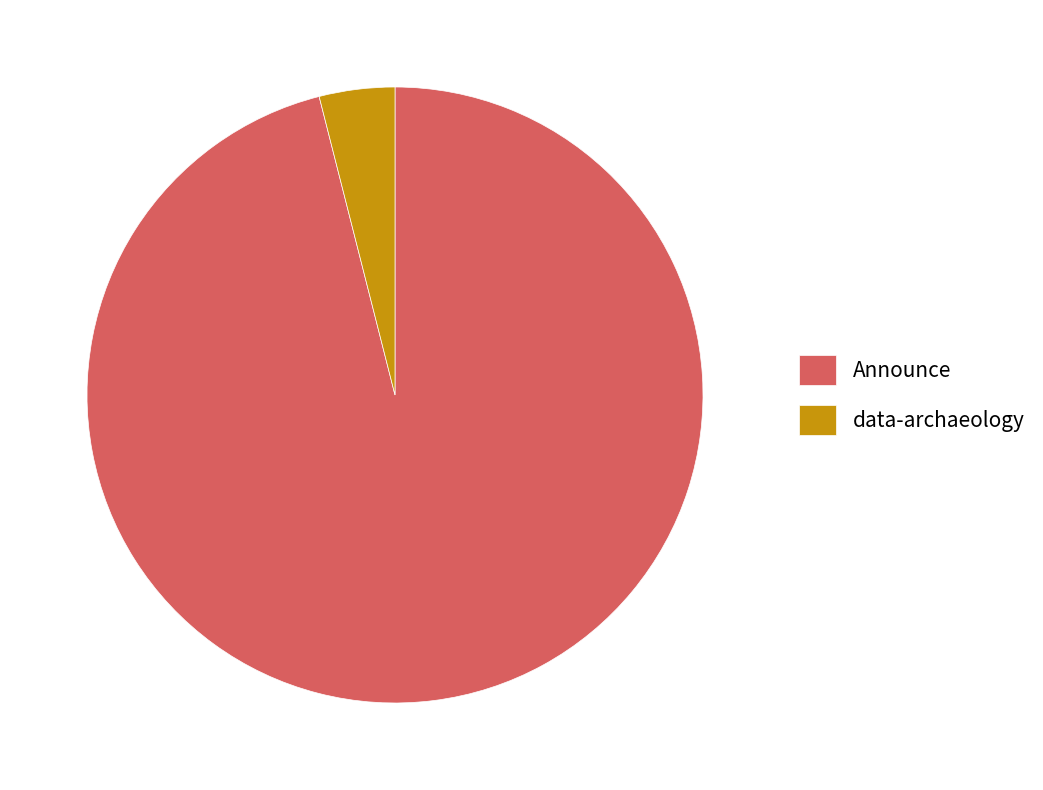

The data-archaeology slice represents 4% of the pie. True or false?

True